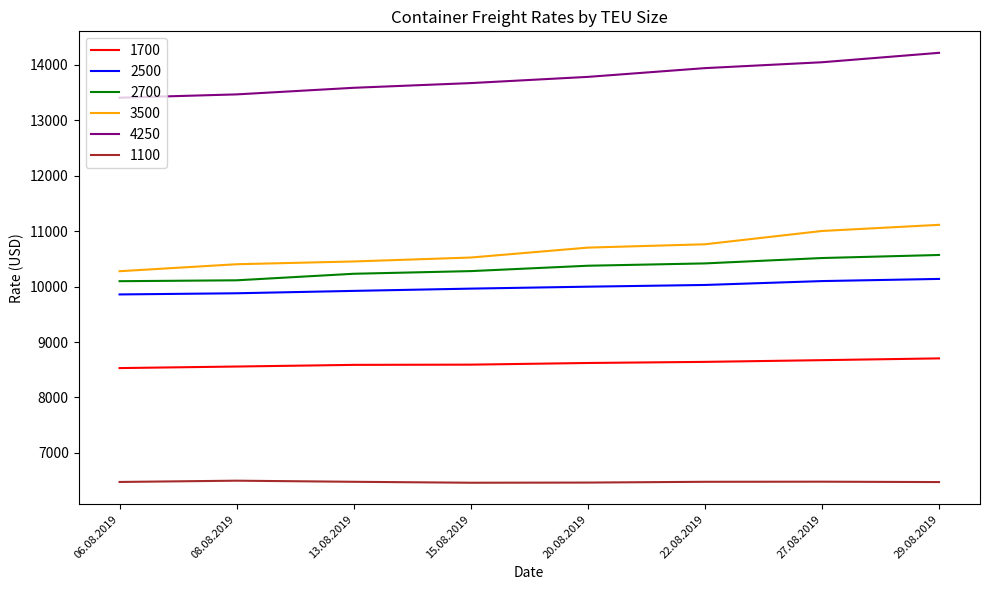

Rank the series by their maximum value, from highest to lowest.

4250, 3500, 2700, 2500, 1700, 1100